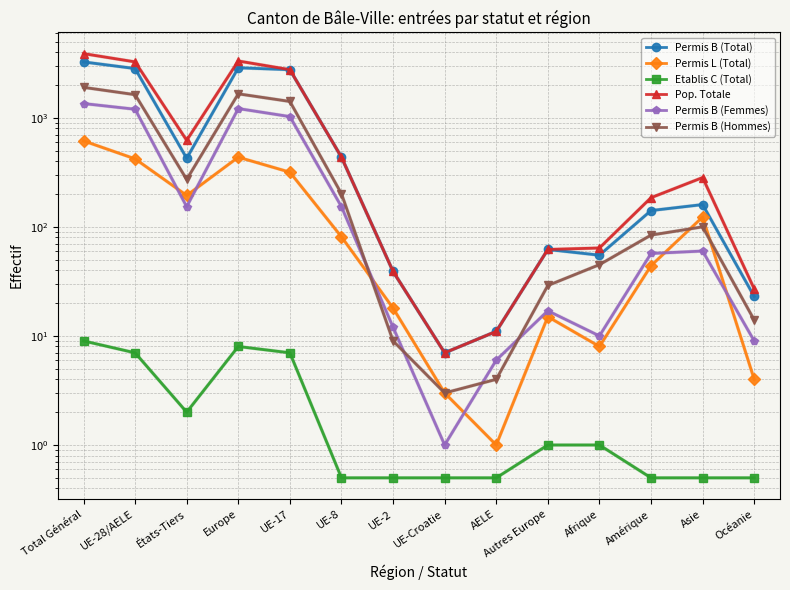

Reading left to right, list all the values displayed in this chart.

Permis B (Total): Total Général=3250.0	UE-28/AELE=2825.0	États-Tiers=425.0	Europe=2871.0	UE-17=2760.0	UE-8=435.0	UE-2=39.0	UE-Croatie=7.0	AELE=11.0	Autres Europe=62.0	Afrique=55.0	Amérique=141.0	Asie=160.0	Océanie=23.0
Permis L (Total): Total Général=614.0	UE-28/AELE=420.0	États-Tiers=194.0	Europe=435.0	UE-17=317.0	UE-8=81.0	UE-2=18.0	UE-Croatie=3.0	AELE=1.0	Autres Europe=15.0	Afrique=8.0	Amérique=44.0	Asie=123.0	Océanie=4.0
Etablis C (Total): Total Général=9.0	UE-28/AELE=7.0	États-Tiers=2.0	Europe=8.0	UE-17=7.0	UE-8=0.5	UE-2=0.5	UE-Croatie=0.5	AELE=0.5	Autres Europe=1.0	Afrique=1.0	Amérique=0.5	Asie=0.5	Océanie=0.5
Pop. Totale: Total Général=3873.0	UE-28/AELE=3252.0	États-Tiers=621.0	Europe=3314.0	UE-17=2760.0	UE-8=435.0	UE-2=39.0	UE-Croatie=7.0	AELE=11.0	Autres Europe=62.0	Afrique=64.0	Amérique=185.0	Asie=283.0	Océanie=27.0
Permis B (Femmes): Total Général=1350.0	UE-28/AELE=1197.0	États-Tiers=153.0	Europe=1214.0	UE-17=1025.0	UE-8=153.0	UE-2=12.0	UE-Croatie=1.0	AELE=6.0	Autres Europe=17.0	Afrique=10.0	Amérique=57.0	Asie=60.0	Océanie=9.0
Permis B (Hommes): Total Général=1900.0	UE-28/AELE=1628.0	États-Tiers=272.0	Europe=1657.0	UE-17=1411.0	UE-8=201.0	UE-2=9.0	UE-Croatie=3.0	AELE=4.0	Autres Europe=29.0	Afrique=45.0	Amérique=84.0	Asie=100.0	Océanie=14.0